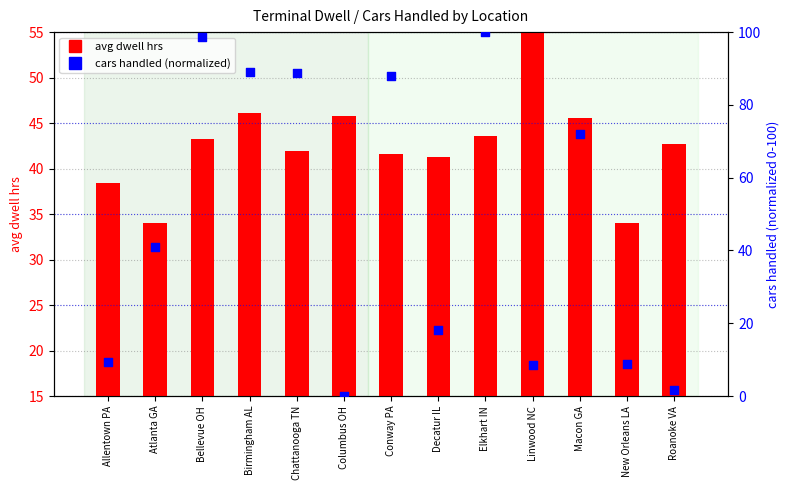

Which series reaches the minimum Y coordinate?

cars handled (normalized)